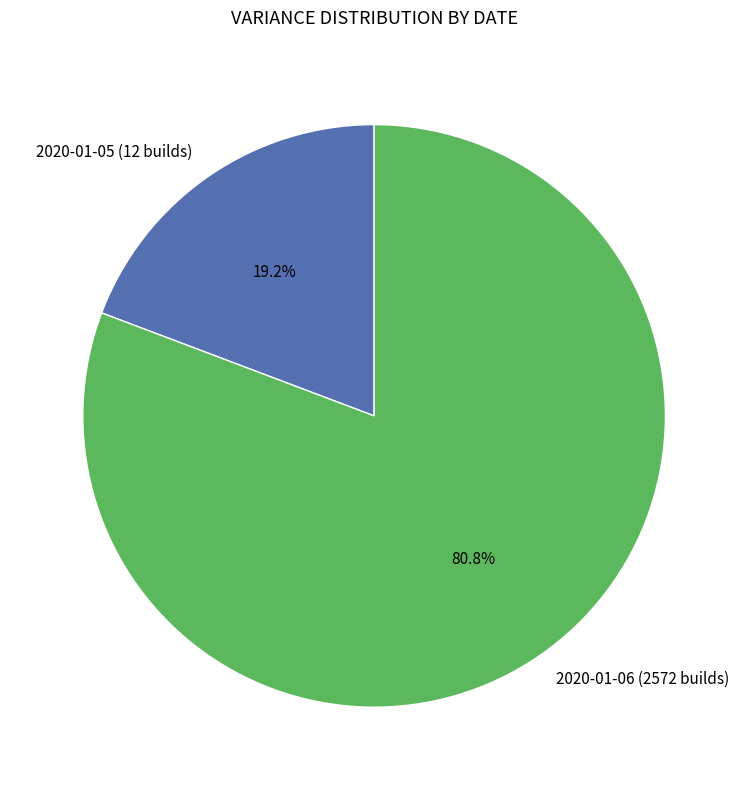

Is it true that 2020-01-05 (12 builds) is 14% of the pie?

False